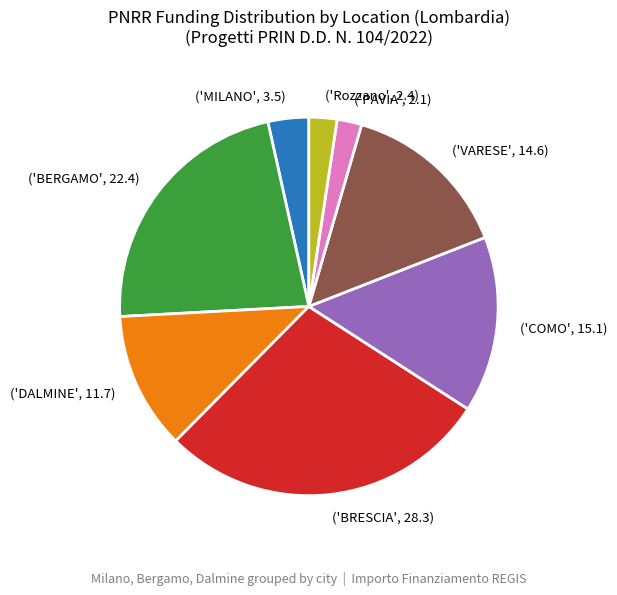

Is there any slice that represents more than half of the pie?

No